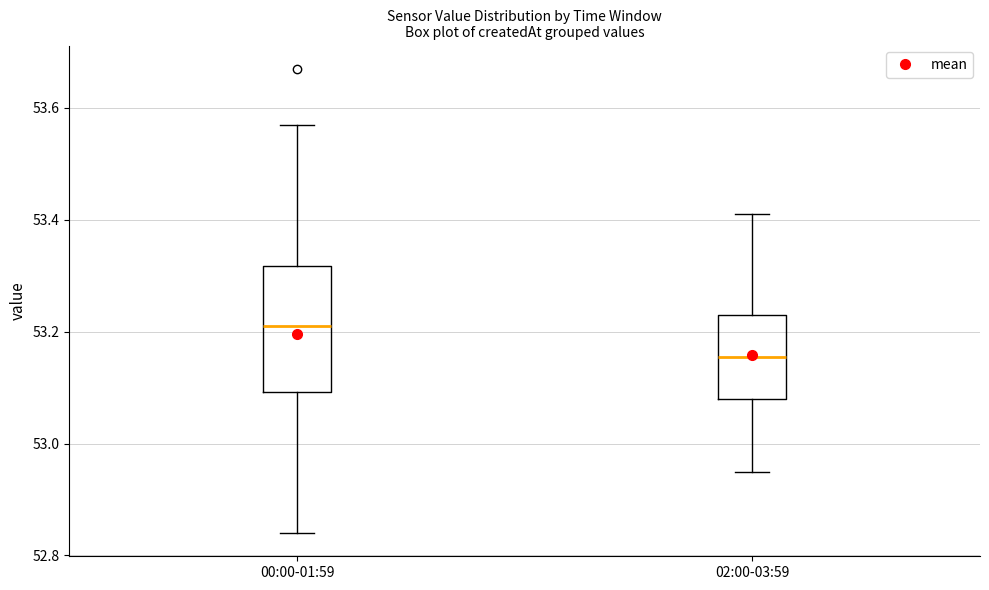

Reading left to right, transcribe this box plot: for each box, give where its median line is, the range the box spans, and where its two whiskers end, as read against the y-axis. The values are not printed on the chart, so give them approximately, as read against the axis.

00:00-01:59: median 53.22, box 53.10 to 53.32, whiskers 52.84 to 53.58
02:00-03:59: median 53.16, box 53.08 to 53.24, whiskers 52.96 to 53.42